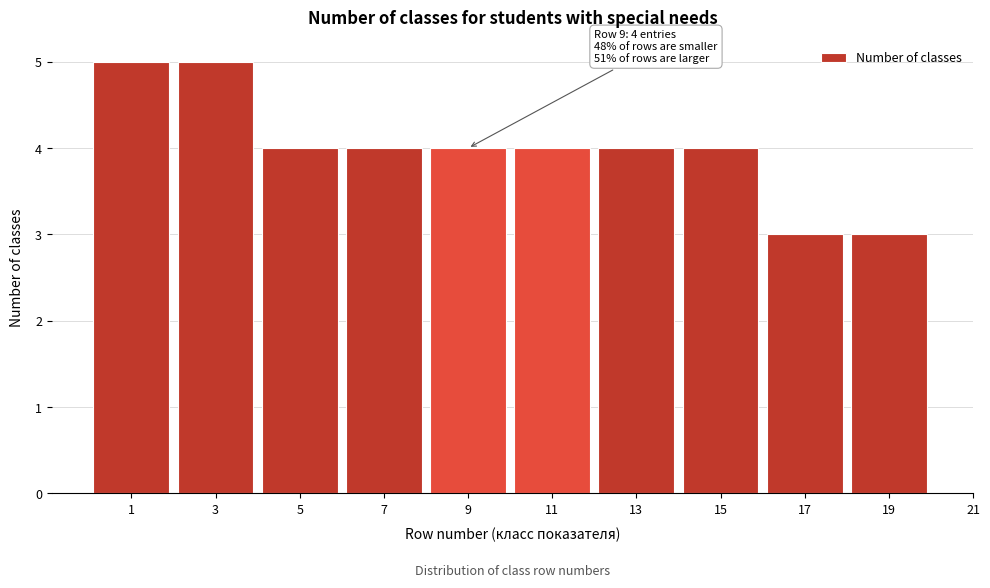

Reading right to left, what are all the values shown in this chart?

19=3	17=3	15=4	13=4	11=4	9=4	7=4	5=4	3=5	1=5